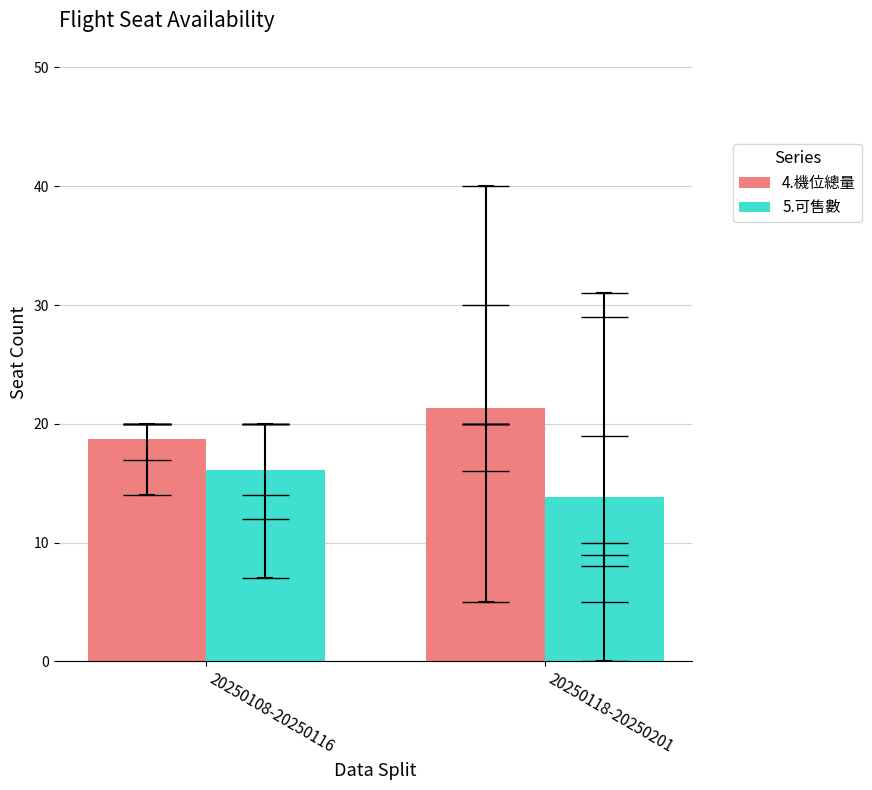

What is the label of the 1st bar from the left?

20250108-20250116